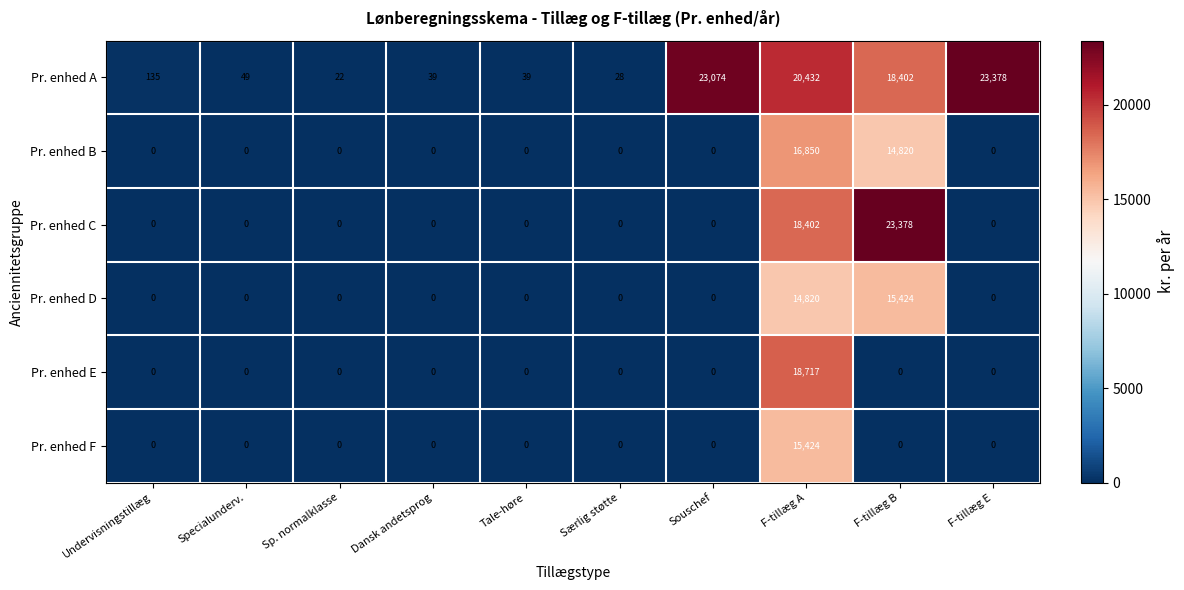

What is the average value of the Pr. enhed D series?

3024